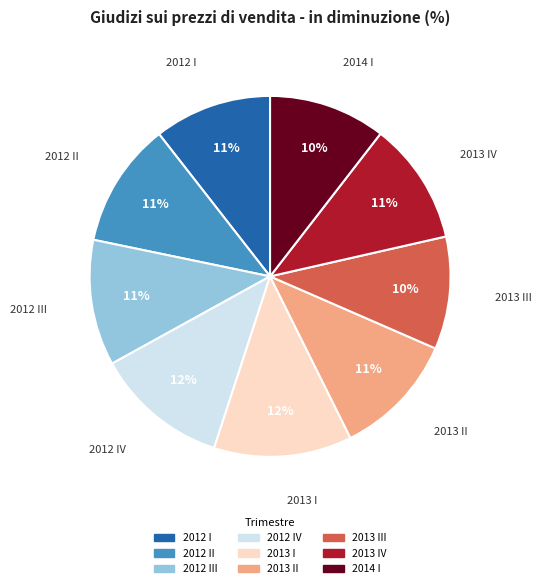

To the nearest percent, what is the average slice percentage?

11%